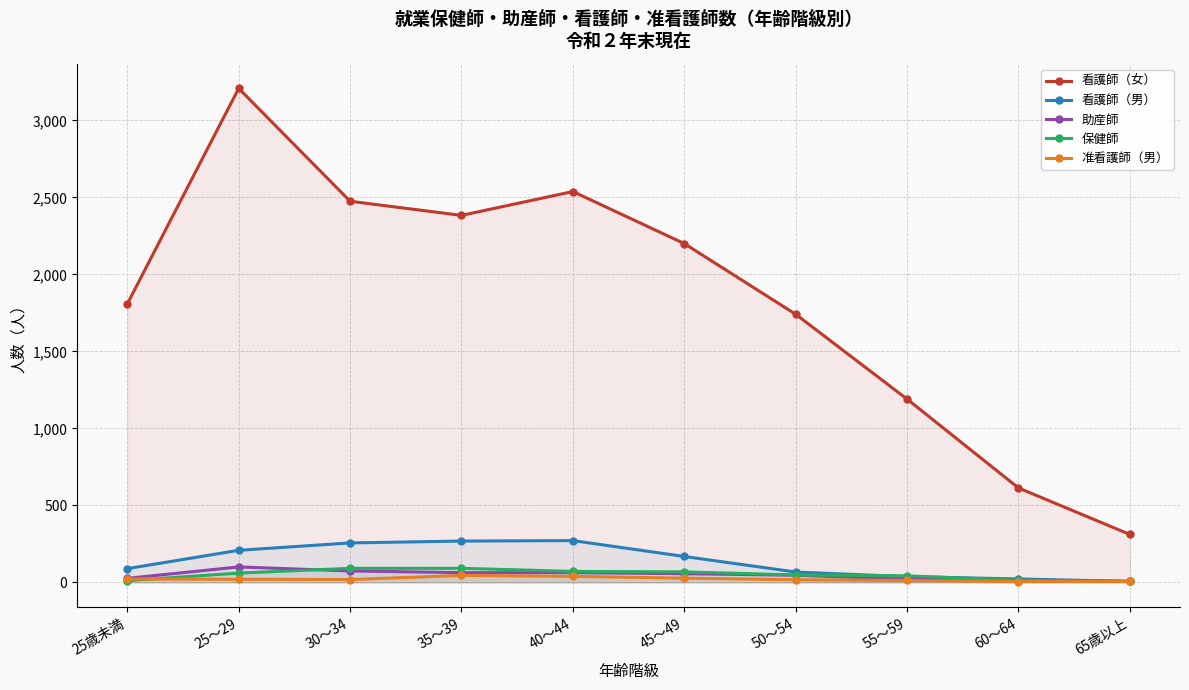

What is the difference between the maximum and minimum values in the 准看護師（男） series?

40